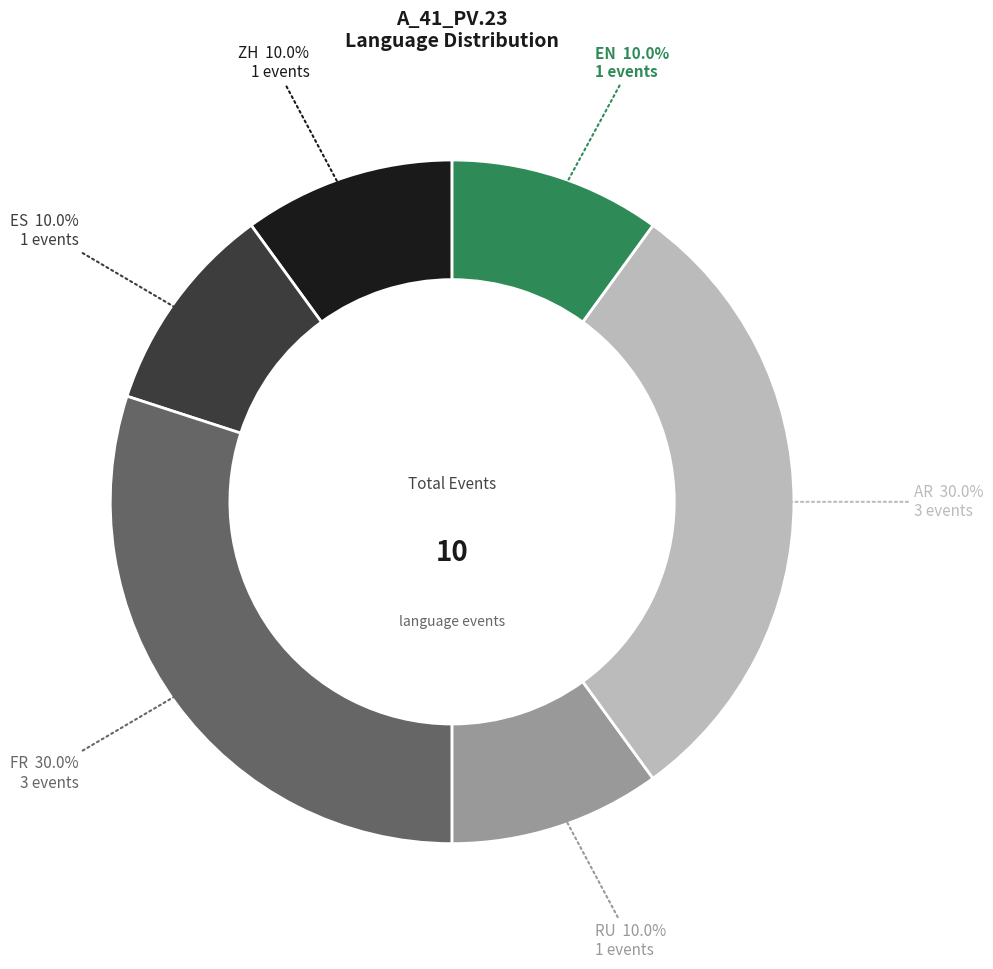

Is there a majority slice in this chart?

No